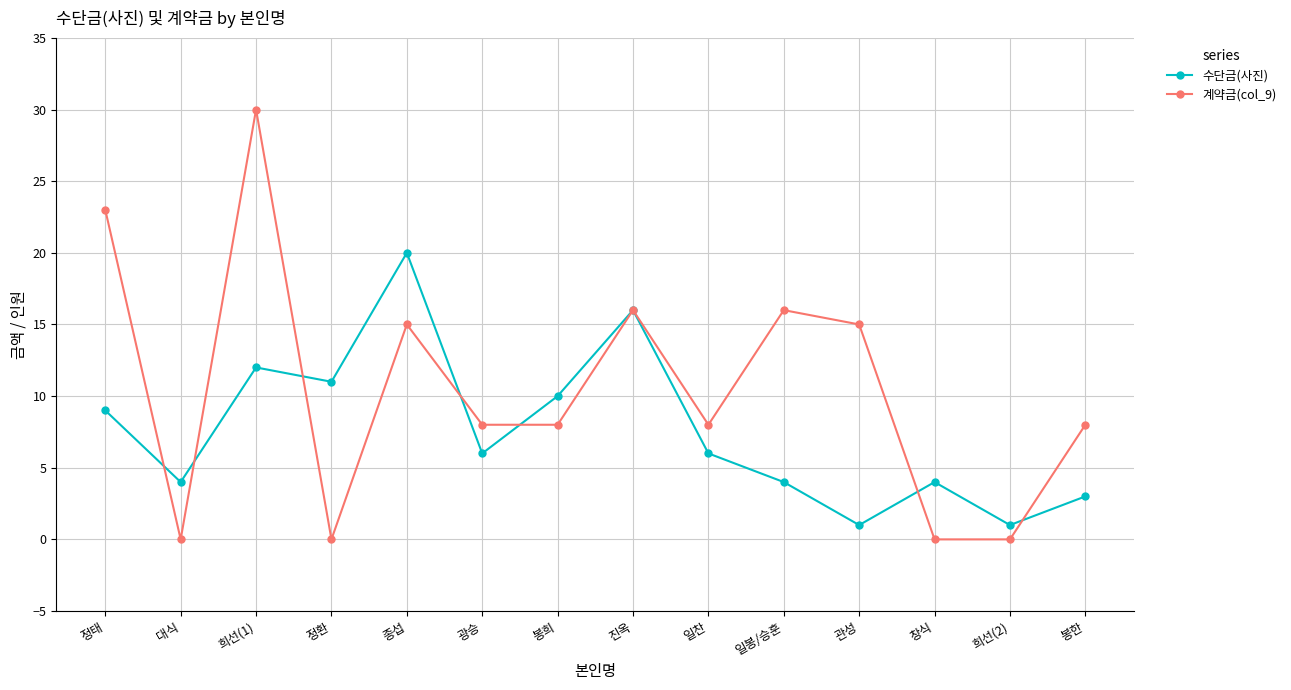

Which series changed the most between 종섭 and 진옥?

수단금(사진)